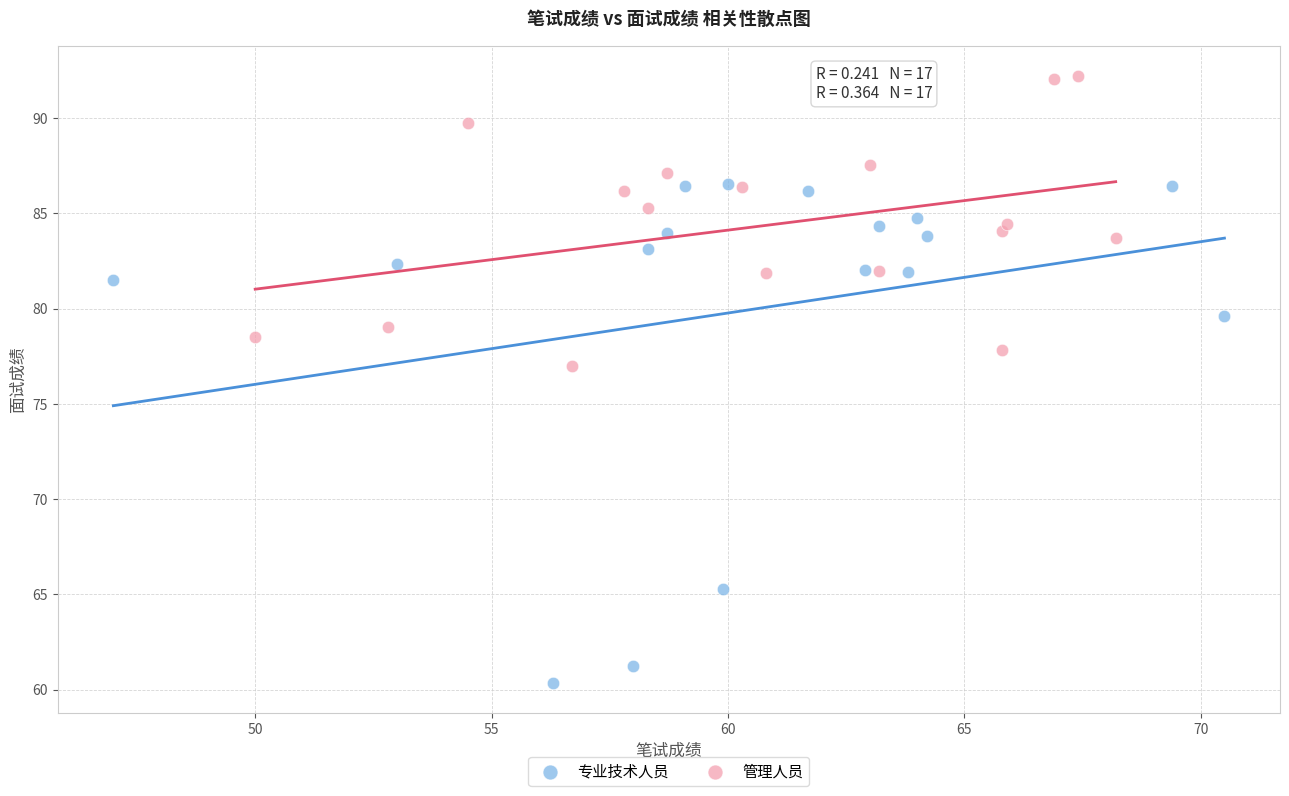

Which series reaches the minimum Y coordinate?

专业技术人员